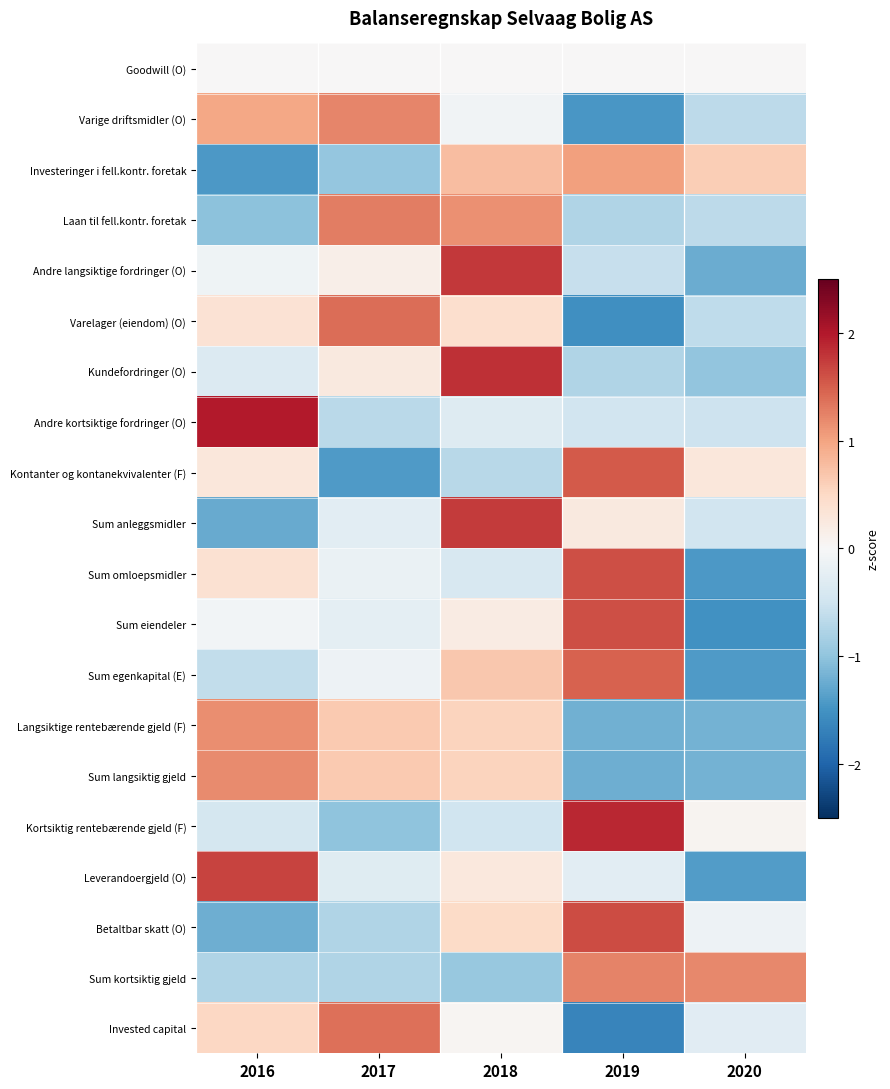

Reading right to left, extract all data points from this chart.

Goodwill (O): 2020=0.0	2019=0.0	2018=0.0	2017=0.0	2016=0.0
Varige driftsmidler (O): 2020=-0.7	2019=-1.5	2018=-0.1	2017=1.2	2016=1.0
Investeringer i fell.kontr. foretak: 2020=0.6	2019=1.0	2018=0.8	2017=-1.0	2016=-1.4
Laan til fell.kontr. foretak: 2020=-0.6	2019=-0.8	2018=1.1	2017=1.3	2016=-1.0
Andre langsiktige fordringer (O): 2020=-1.2	2019=-0.6	2018=1.8	2017=0.1	2016=-0.1
Varelager (eiendom) (O): 2020=-0.6	2019=-1.5	2018=0.4	2017=1.4	2016=0.4
Kundefordringer (O): 2020=-1.0	2019=-0.7	2018=1.8	2017=0.2	2016=-0.3
Andre kortsiktige fordringer (O): 2020=-0.5	2019=-0.5	2018=-0.3	2017=-0.7	2016=2.0
Kontanter og kontanekvivalenter (F): 2020=0.3	2019=1.5	2018=-0.7	2017=-1.4	2016=0.3
Sum anleggsmidler: 2020=-0.5	2019=0.2	2018=1.7	2017=-0.3	2016=-1.3
Sum omloepsmidler: 2020=-1.4	2019=1.6	2018=-0.4	2017=-0.2	2016=0.4
Sum eiendeler: 2020=-1.5	2019=1.6	2018=0.2	2017=-0.2	2016=-0.1
Sum egenkapital (E): 2020=-1.4	2019=1.5	2018=0.7	2017=-0.1	2016=-0.6
Langsiktige rentebærende gjeld (F): 2020=-1.2	2019=-1.2	2018=0.6	2017=0.7	2016=1.2
Sum langsiktig gjeld: 2020=-1.2	2019=-1.2	2018=0.6	2017=0.7	2016=1.2
Kortsiktig rentebærende gjeld (F): 2020=0.1	2019=1.9	2018=-0.5	2017=-1.0	2016=-0.4
Leverandoergjeld (O): 2020=-1.4	2019=-0.3	2018=0.3	2017=-0.3	2016=1.7
Betaltbar skatt (O): 2020=-0.1	2019=1.6	2018=0.5	2017=-0.8	2016=-1.2
Sum kortsiktig gjeld: 2020=1.2	2019=1.2	2018=-0.9	2017=-0.7	2016=-0.7
Invested capital: 2020=-0.3	2019=-1.7	2018=0.0	2017=1.4	2016=0.5